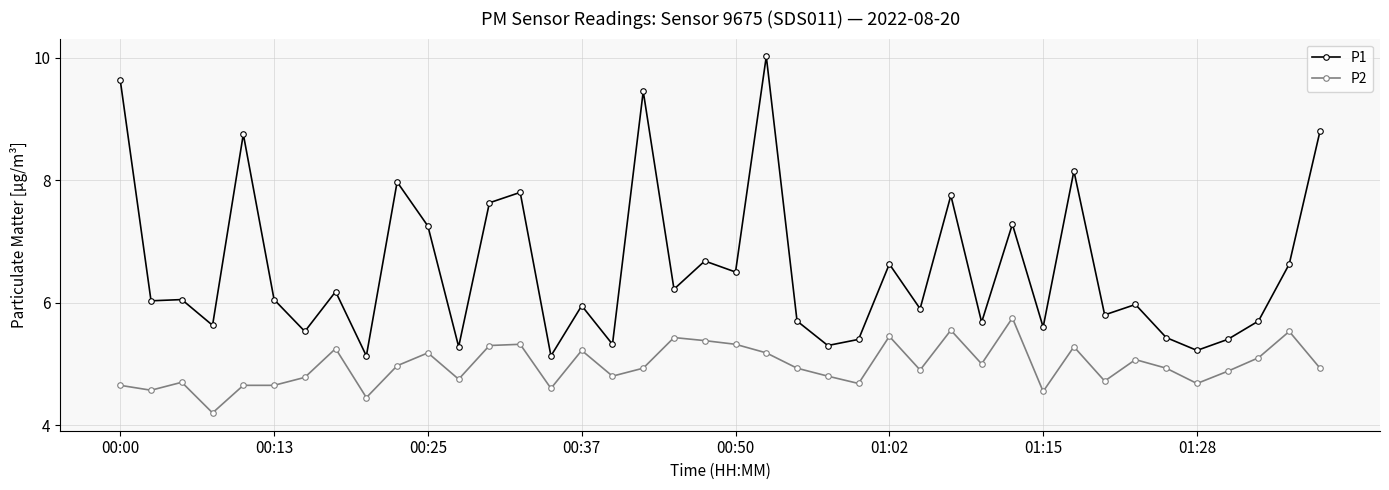

Which series has the largest range (max minus min)?

P1